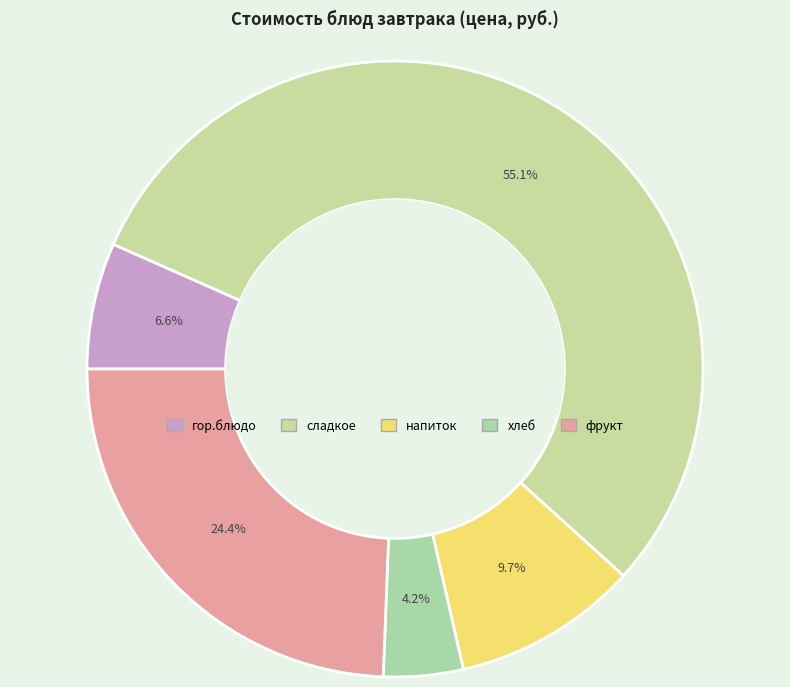

To the nearest percent, what portion does напиток represent?

10%